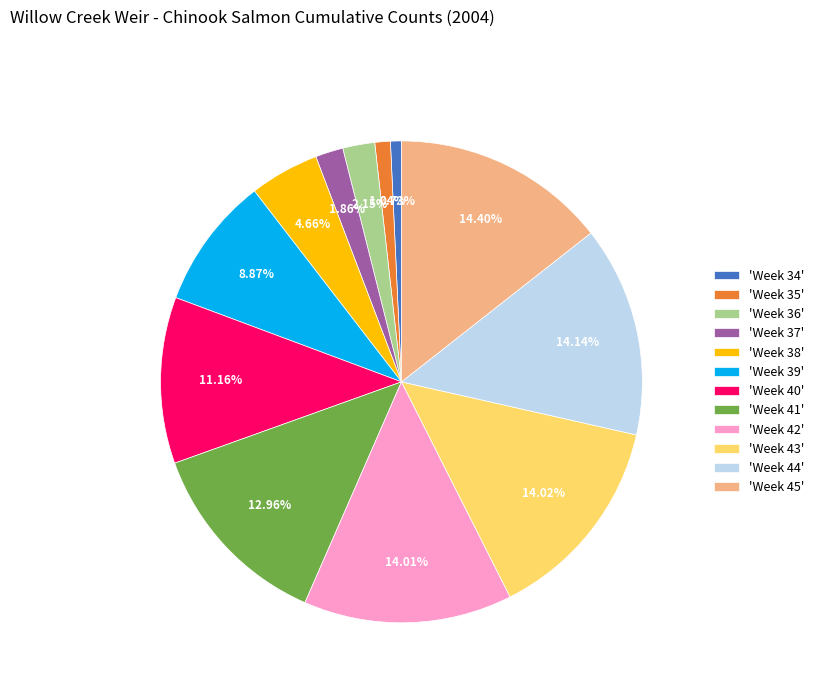

Do 'Week 34' and 'Week 35' together represent more than half of the pie?

No